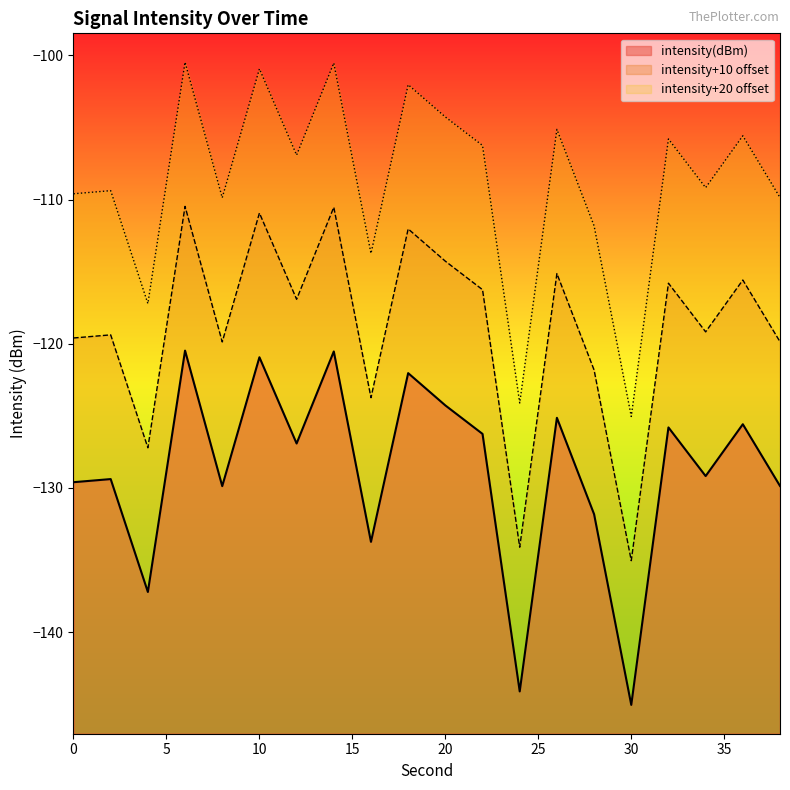

Which series has the largest total across all categories?

intensity+20 offset